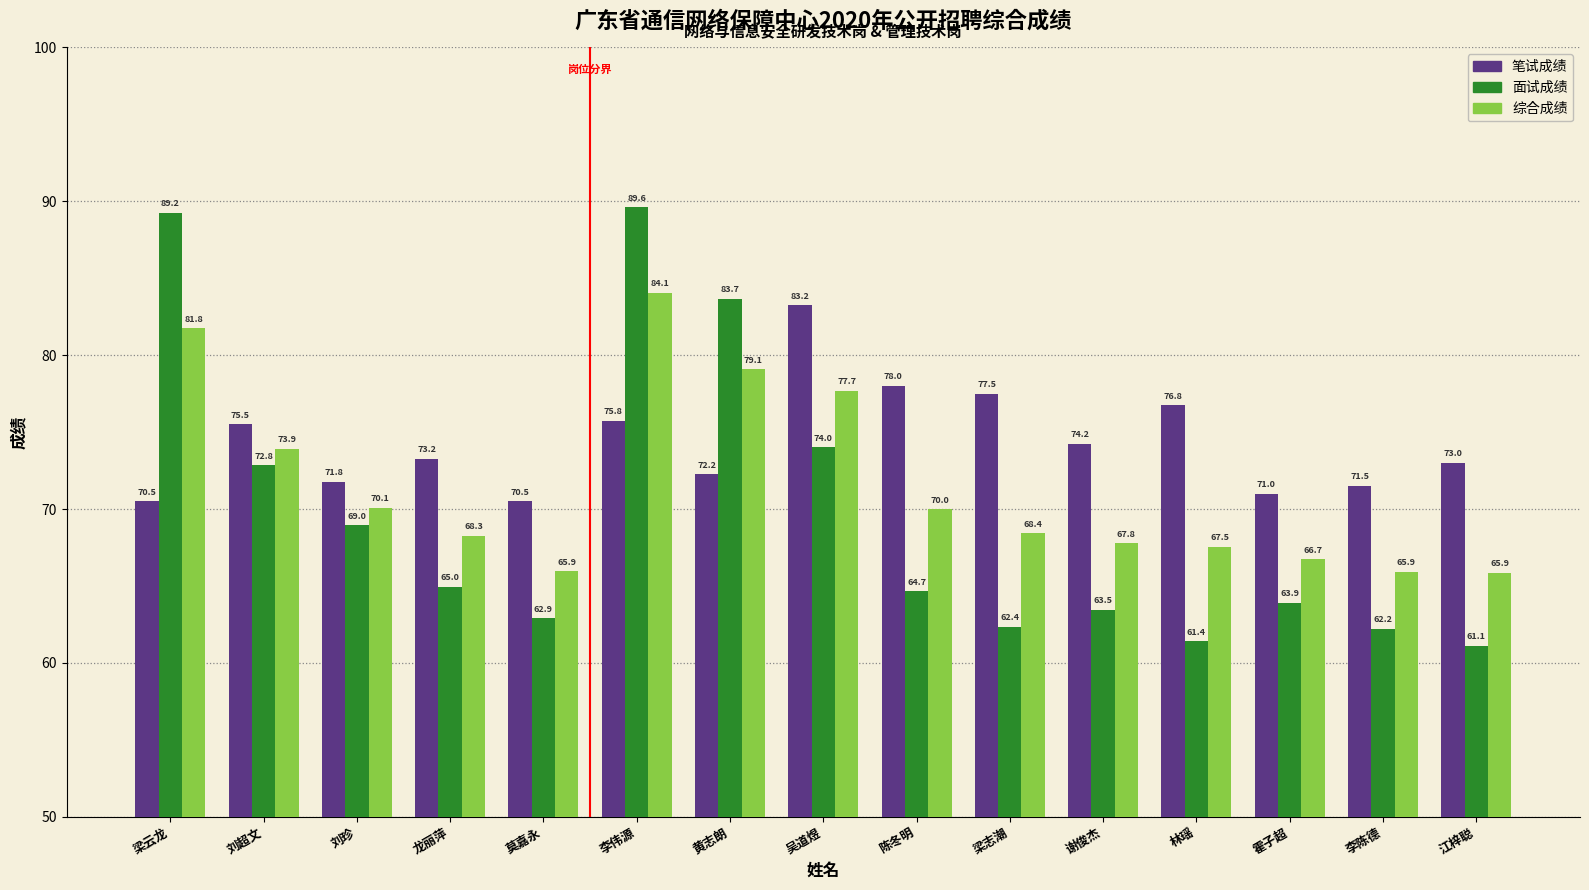

At how many categories does at least one series exceed 72?

11